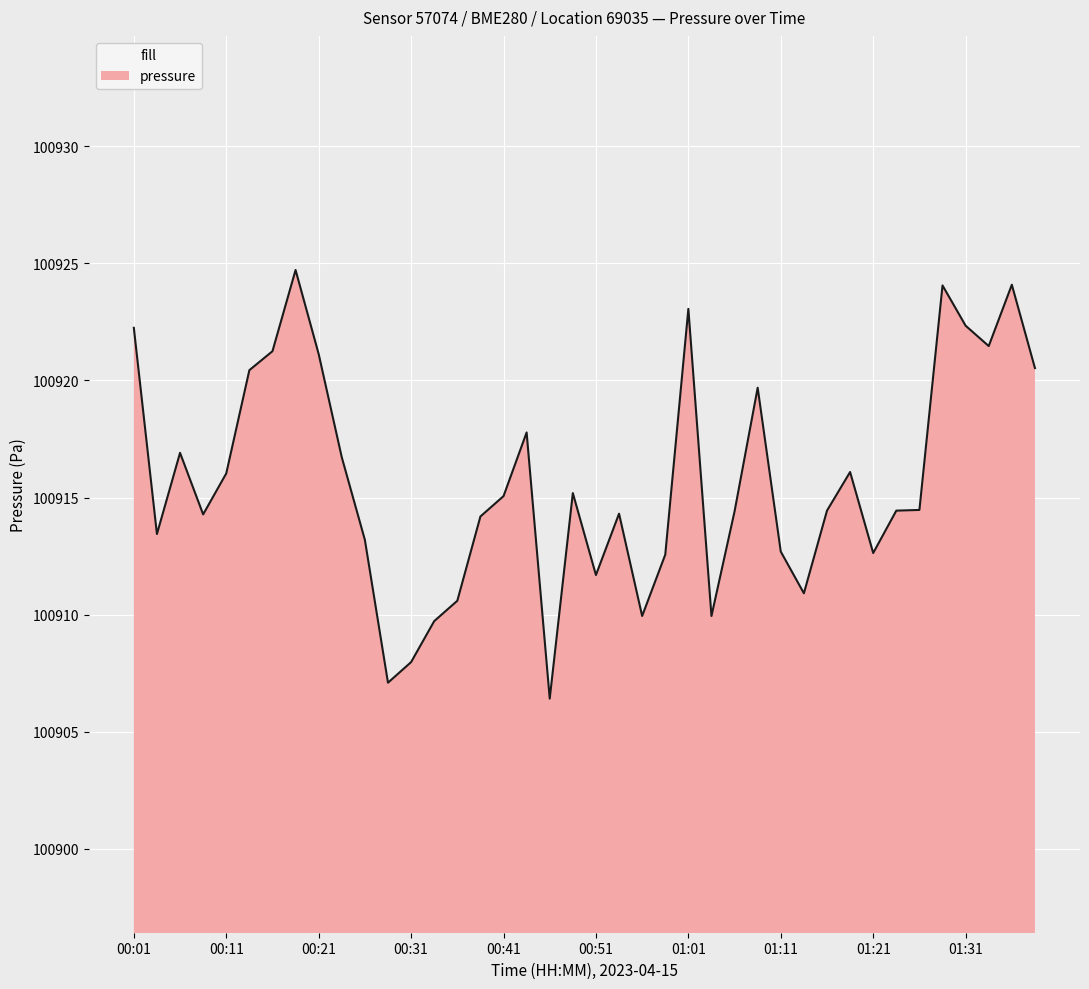

What is the maximum value shown in the chart?

100924.7